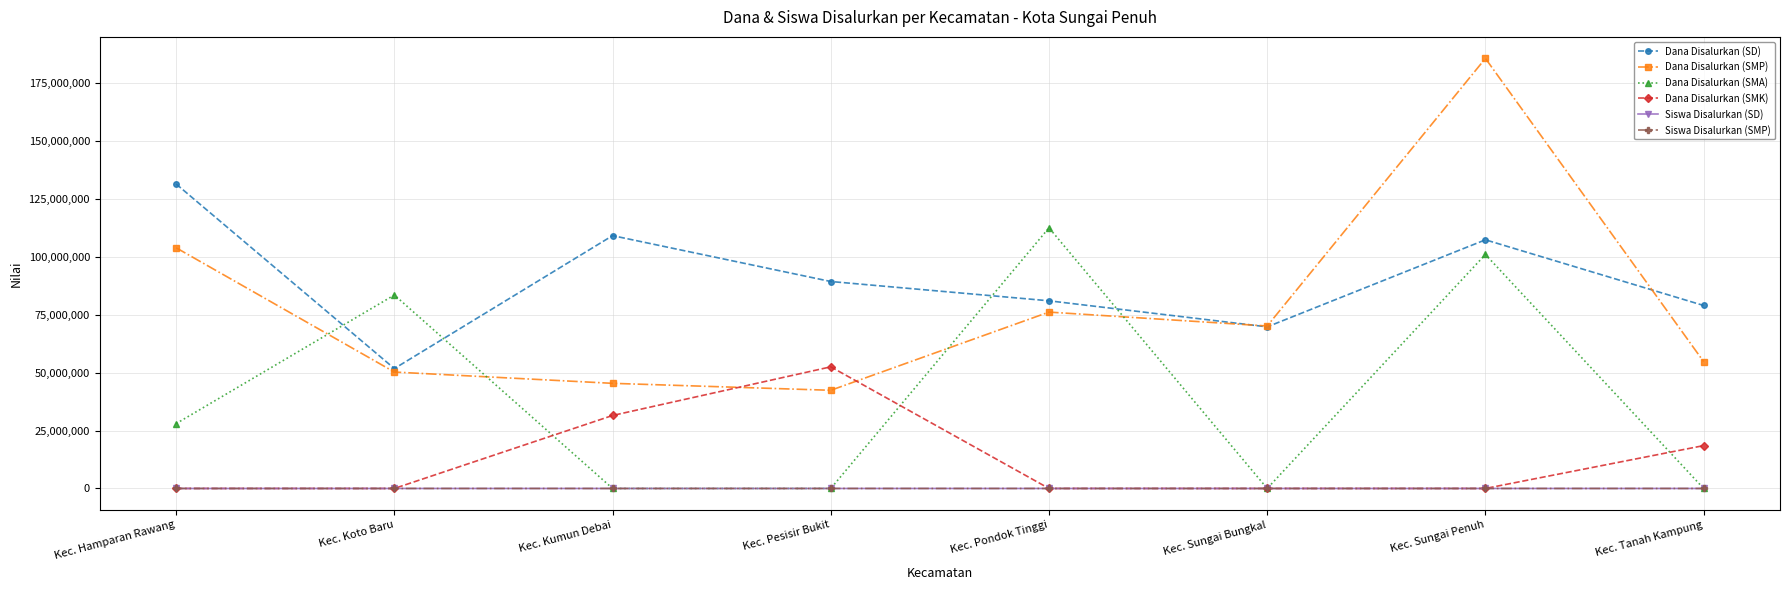

Which series has the largest range (max minus min)?

Dana Disalurkan (SMP)